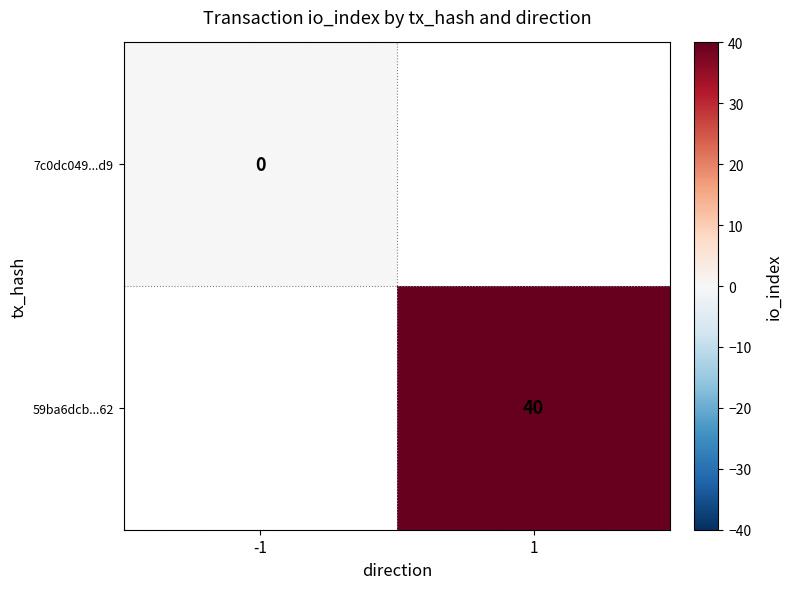

True or false: 59ba6dcb...62 has a value of 9 at 1.

False